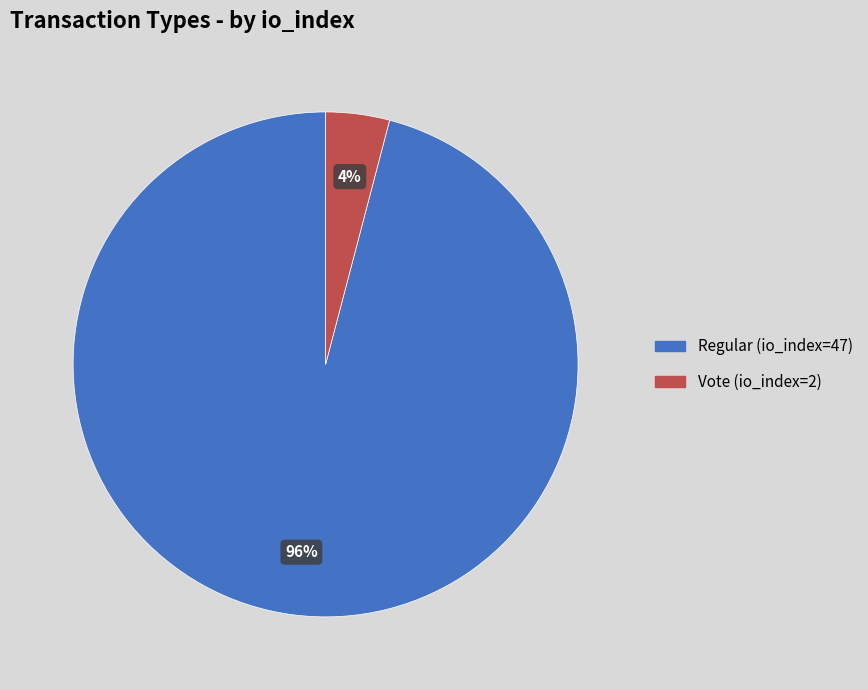

Which slice represents more than half of the pie?

Regular (io_index=47)